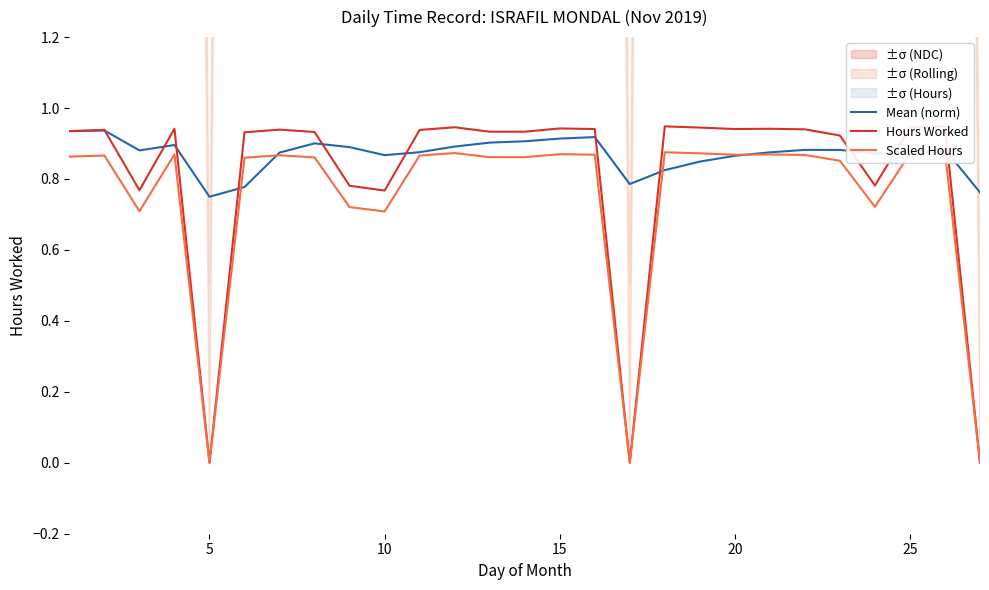

Which series has the largest range (max minus min)?

Hours Worked